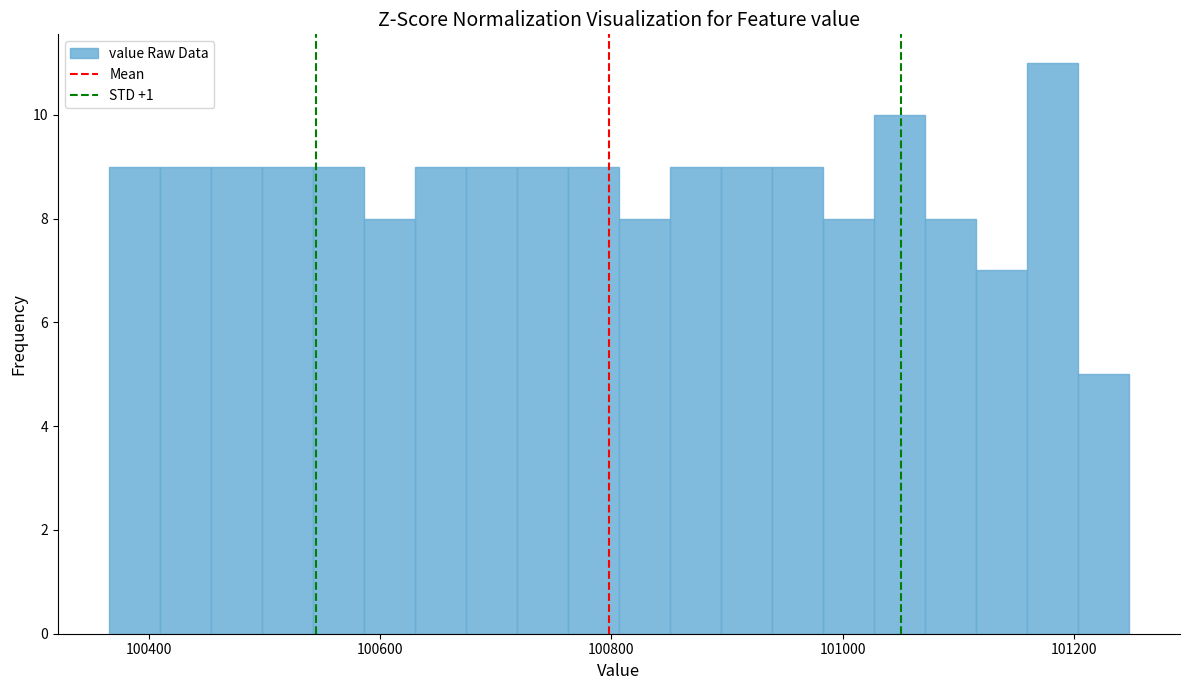

Around what value on the x-axis is the tallest bar? Give the approximate position of its centre, as read against the axis.

101180